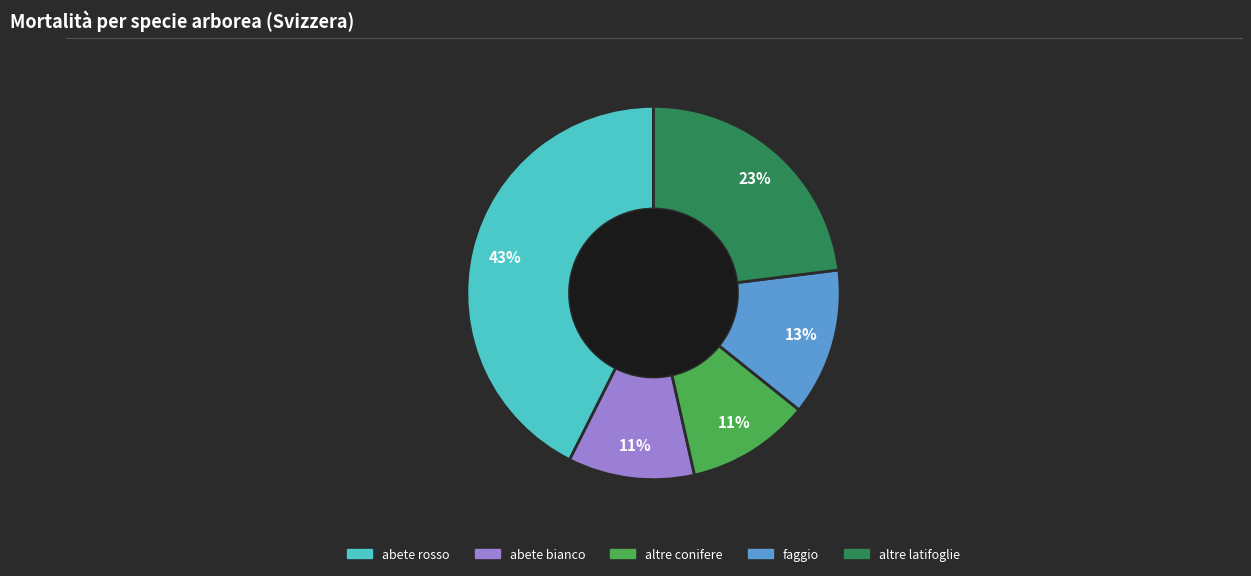

How many slices are in this pie chart?

5